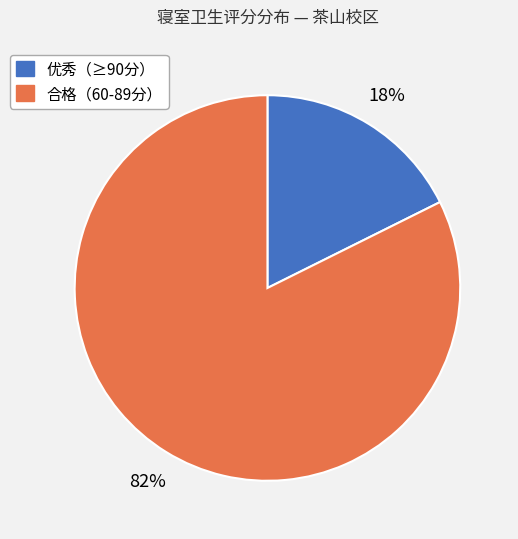

Count the number of slices in the pie.

2